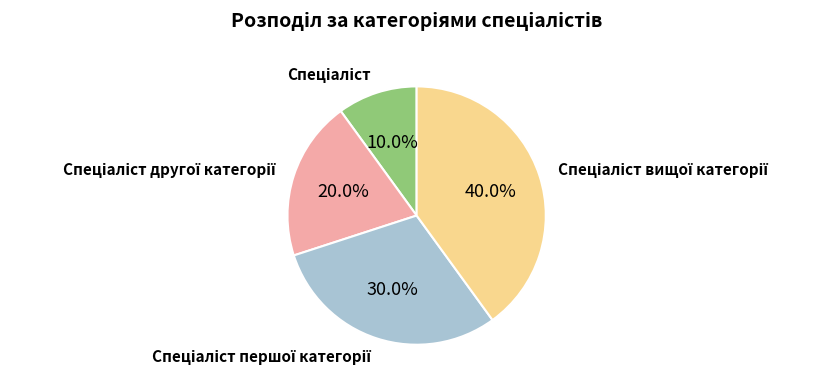

How many segments does this pie chart have?

4